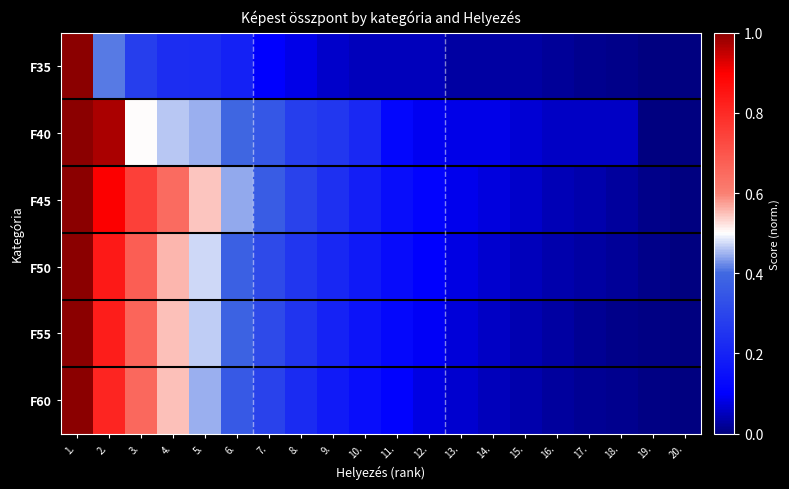

What is the greatest value displayed?

1.0